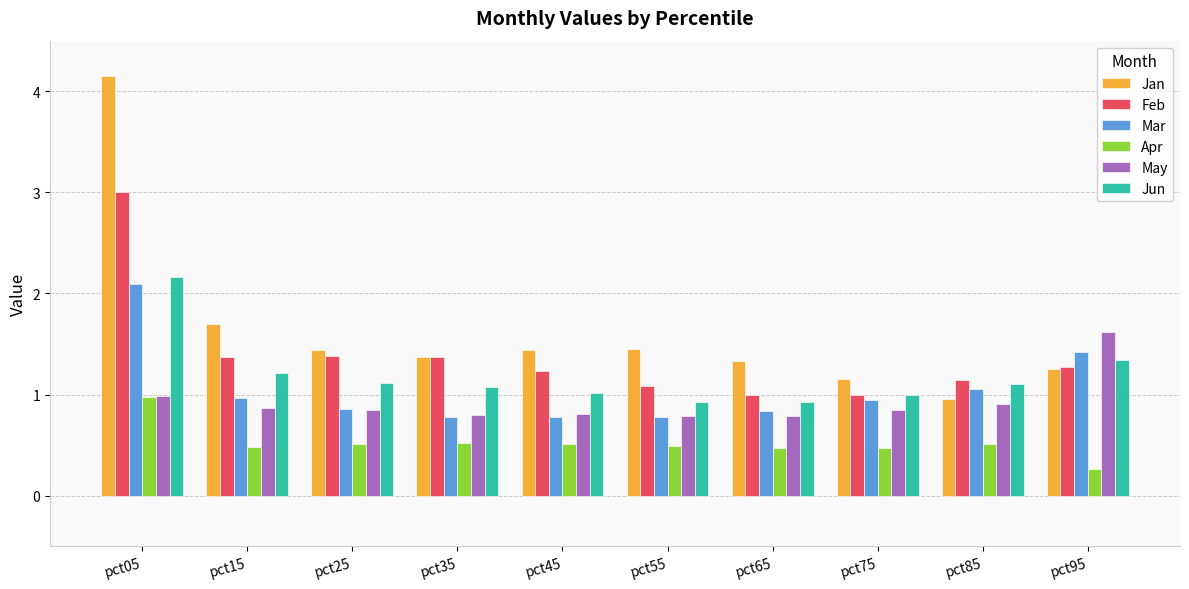

What is the approximate value of Mar at pct15?

1.0